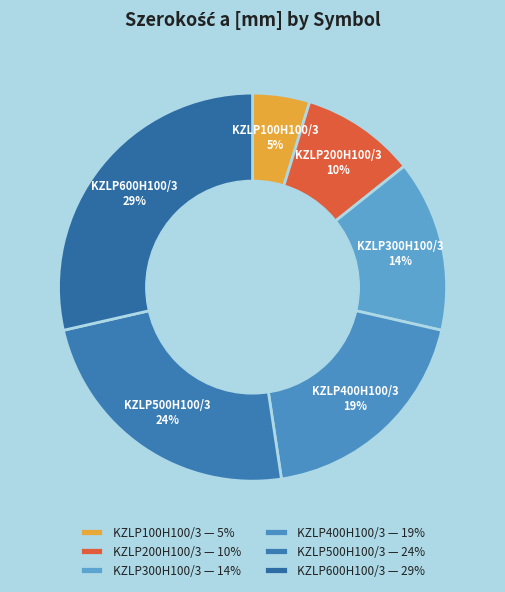

Which category has the biggest portion of the pie?

KZLP600H100/3